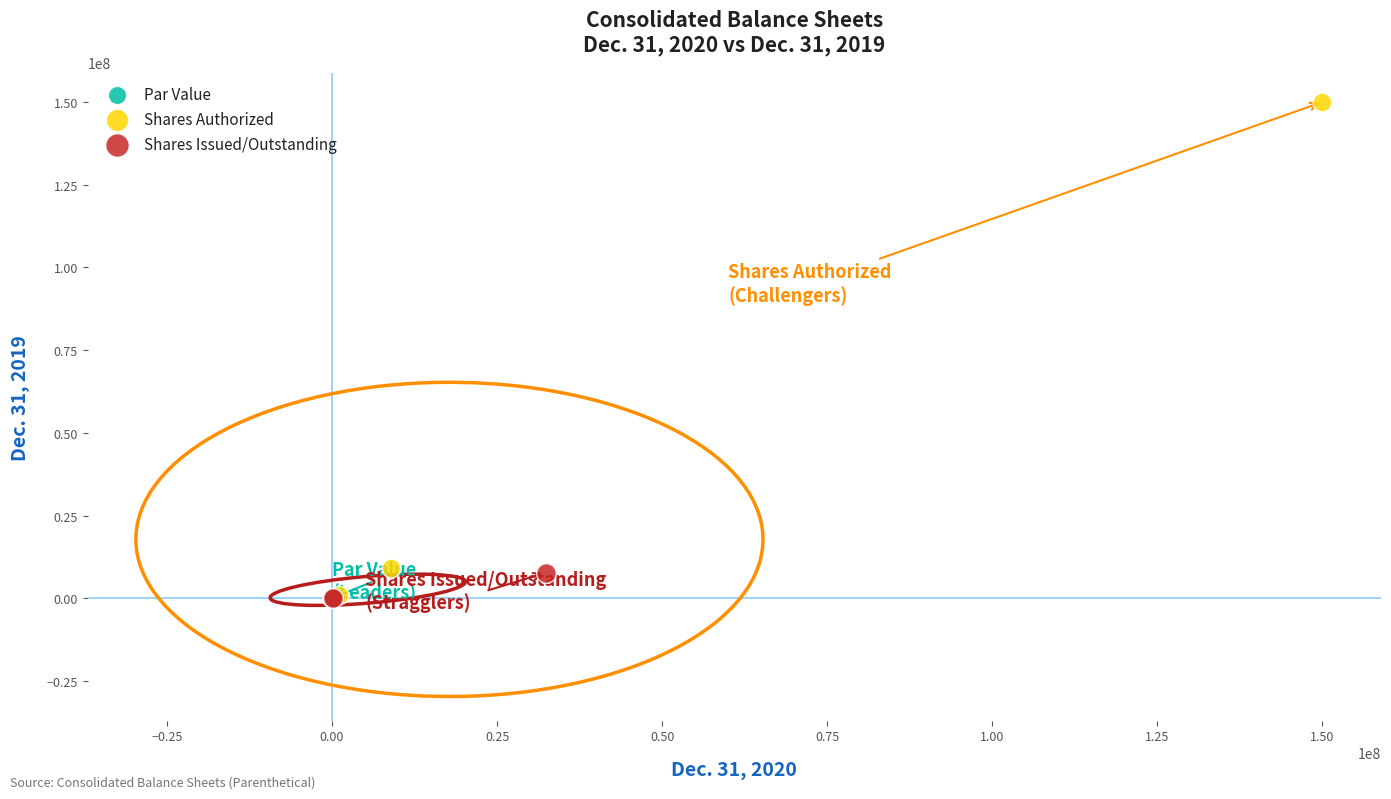

Which series contains the highest Y value?

Shares Authorized